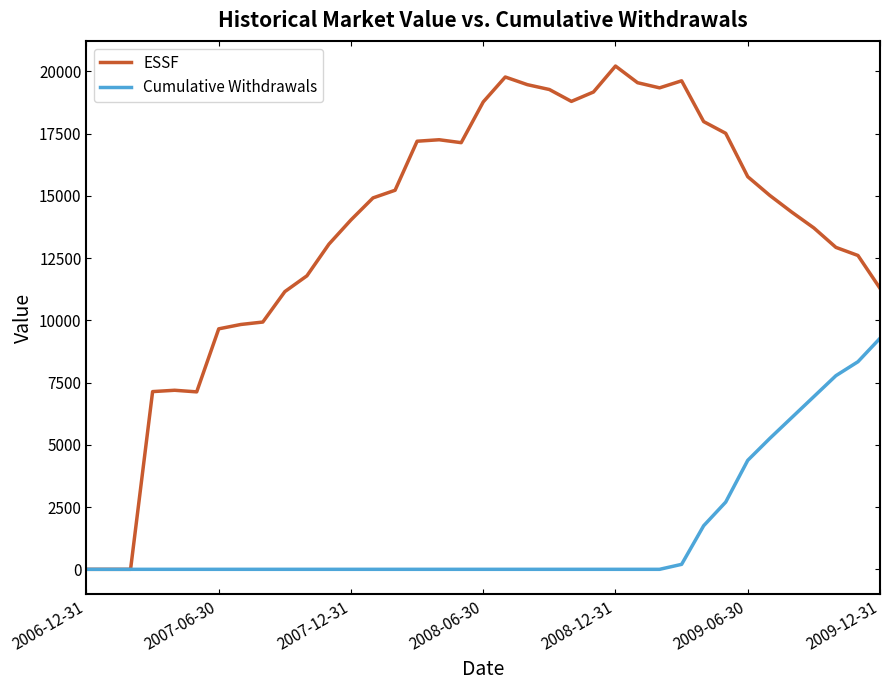

Is this an area chart (filled region under the line)?

No